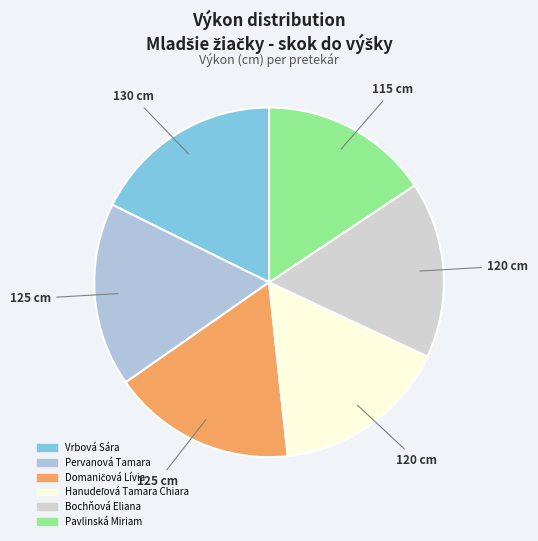

To the nearest percent, what portion does Hanudeľová Tamara Chiara represent?

16%